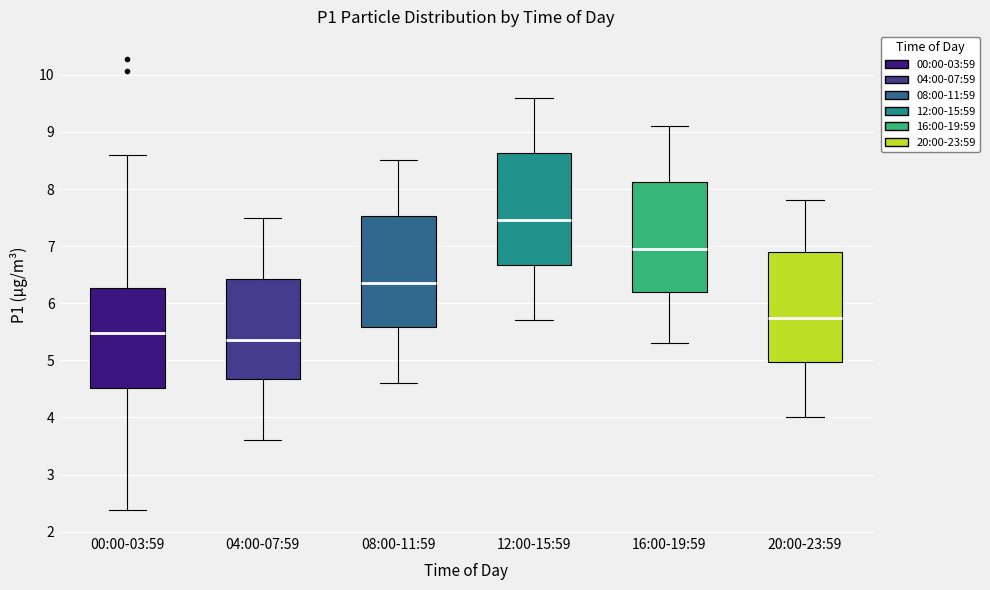

Reading left to right, transcribe this box plot: for each box, give where its median line is, the range the box spans, and where its two whiskers end, as read against the y-axis. The values are not printed on the chart, so give them approximately, as read against the axis.

00:00-03:59: median 5.5, box 4.5 to 6.3, whiskers 2.4 to 8.6
04:00-07:59: median 5.4, box 4.7 to 6.4, whiskers 3.6 to 7.5
08:00-11:59: median 6.4, box 5.6 to 7.5, whiskers 4.6 to 8.5
12:00-15:59: median 7.5, box 6.7 to 8.6, whiskers 5.7 to 9.6
16:00-19:59: median 7.0, box 6.2 to 8.1, whiskers 5.3 to 9.1
20:00-23:59: median 5.8, box 5.0 to 6.9, whiskers 4.0 to 7.8